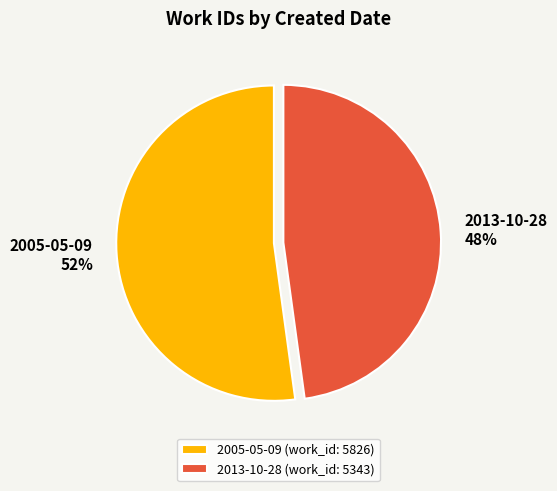

Rank the categories by value from highest to lowest.

2005-05-09, 2013-10-28